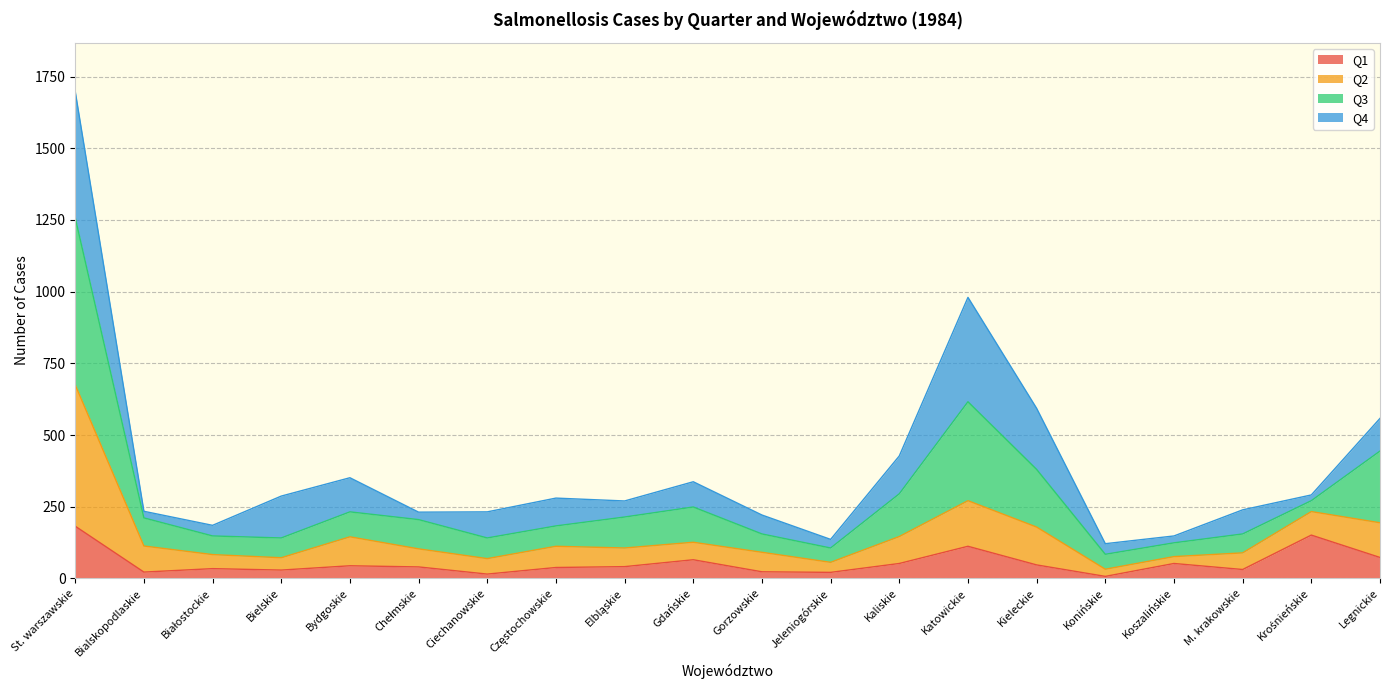

What is the label of the 1st point from the right?

Legnickie